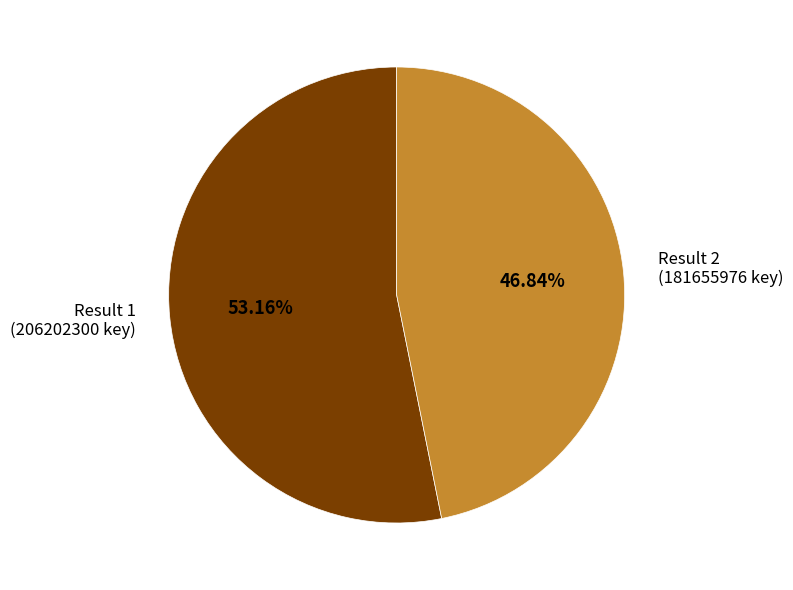

Which slice represents more than half of the pie?

Result 1 (206202300 key)